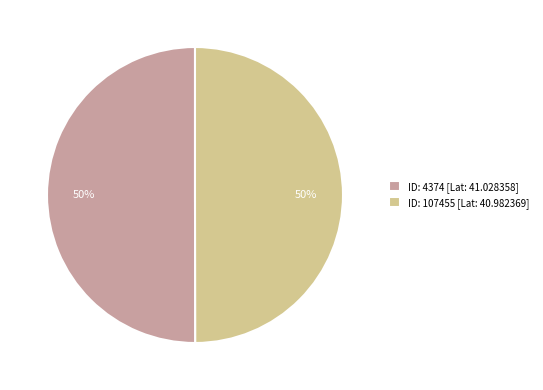

Is it true that ID: 107455 [Lat: 40.982369] is 50% of the pie?

True